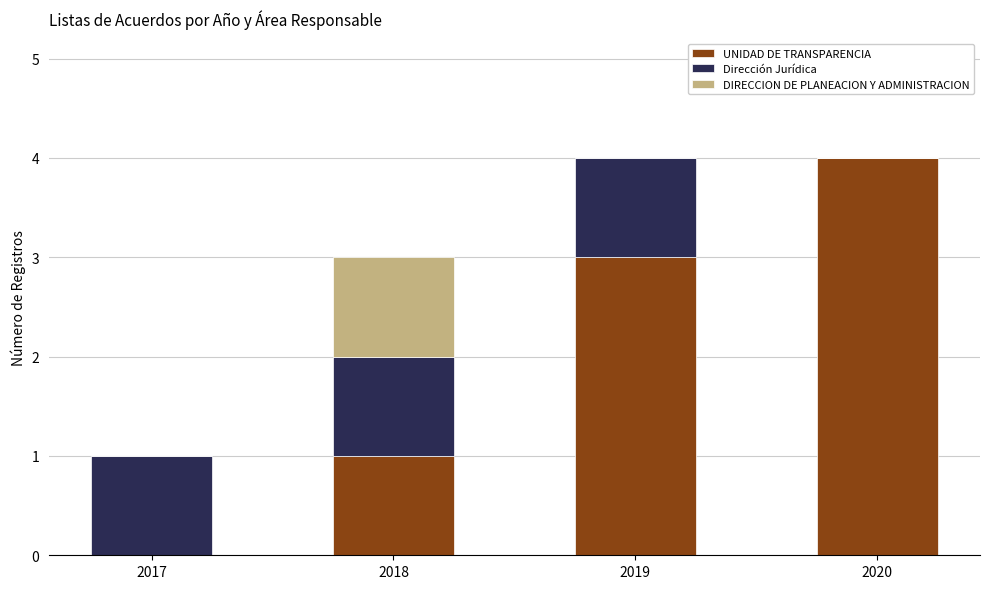

What is the sum of all UNIDAD DE TRANSPARENCIA values?

8